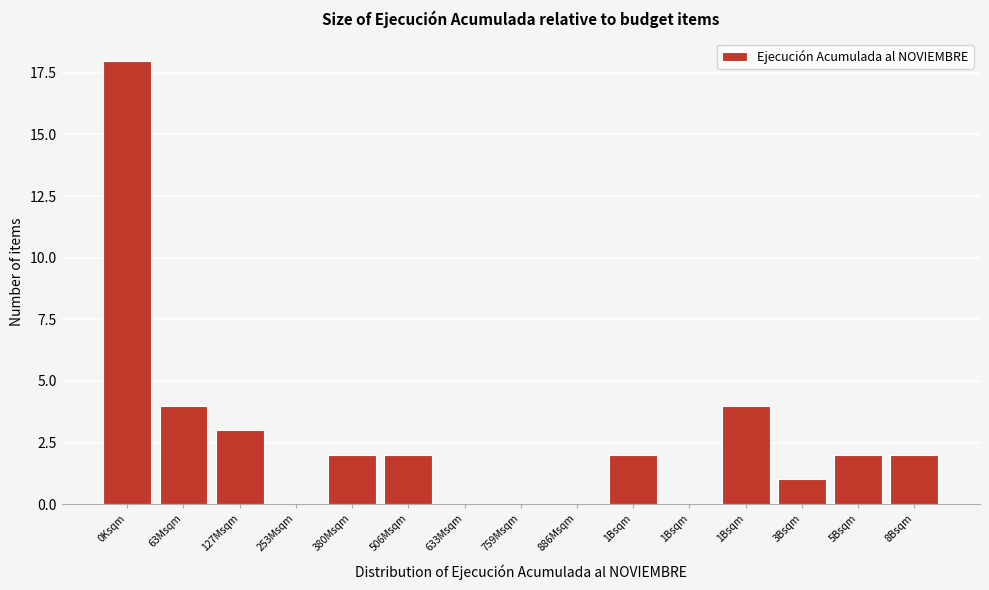

How many categories are shown in the chart?

15